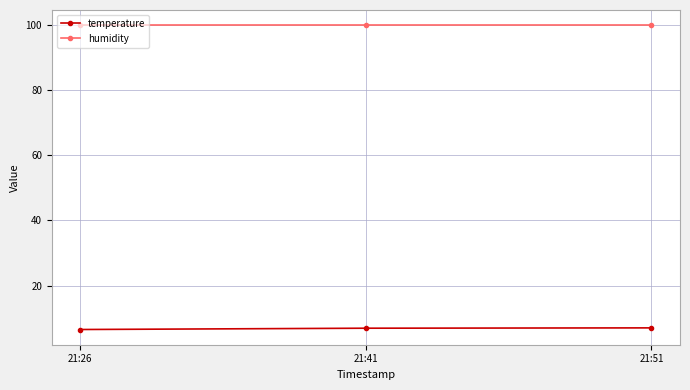

What is the sum of all temperature values?

20.4